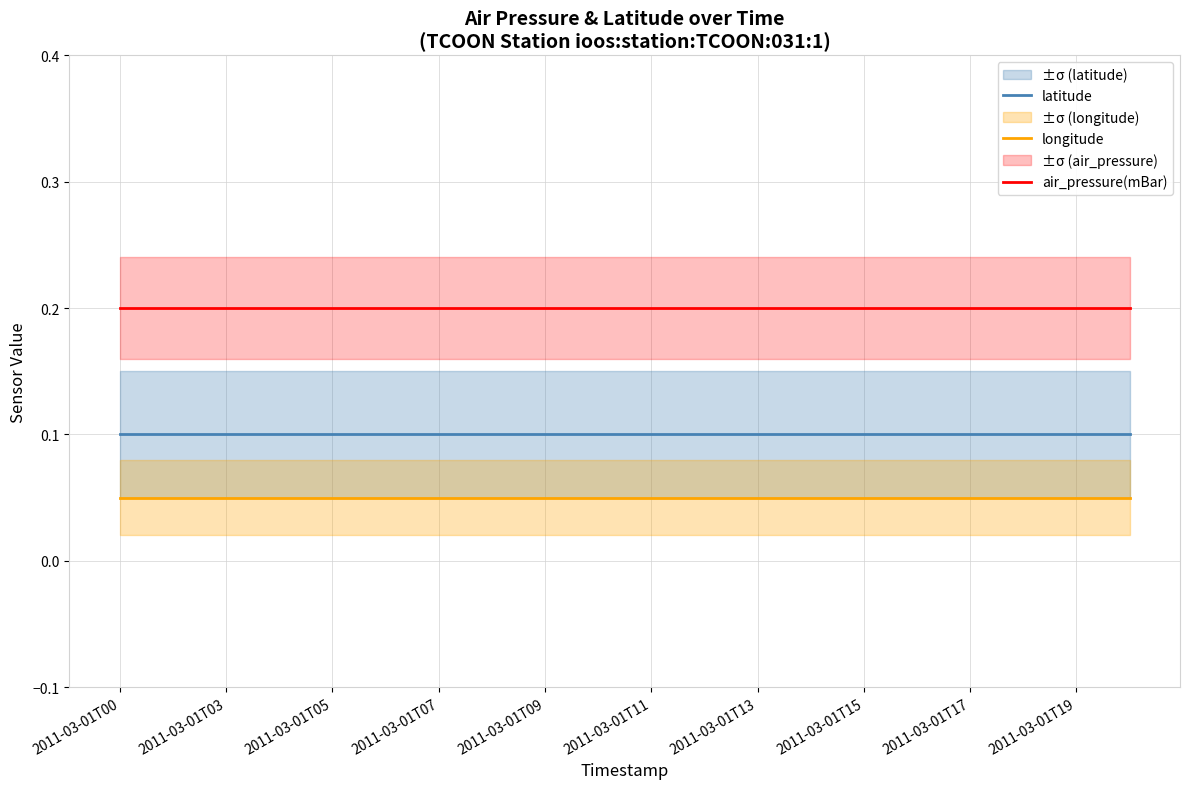

Is it true that longitude equals 0.0 at 2011-03-01T11?

False